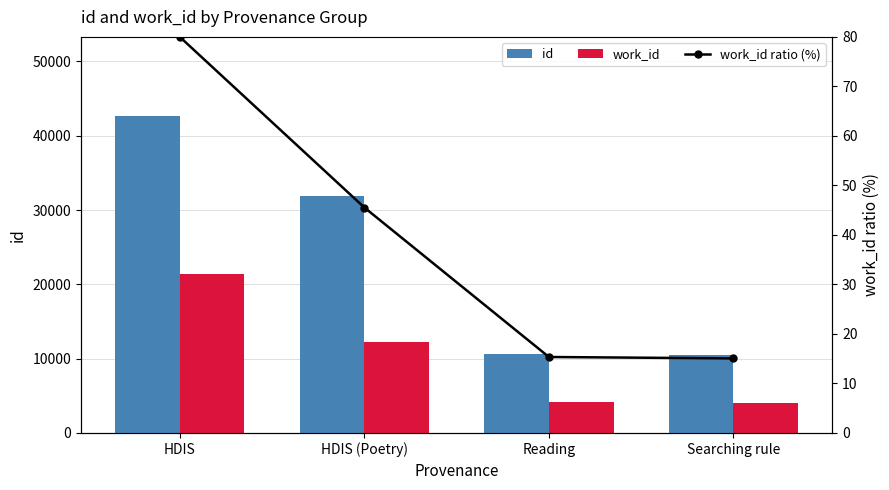

Is the value of work_id ratio (%) at Reading greater than the value of id at Searching rule?

No